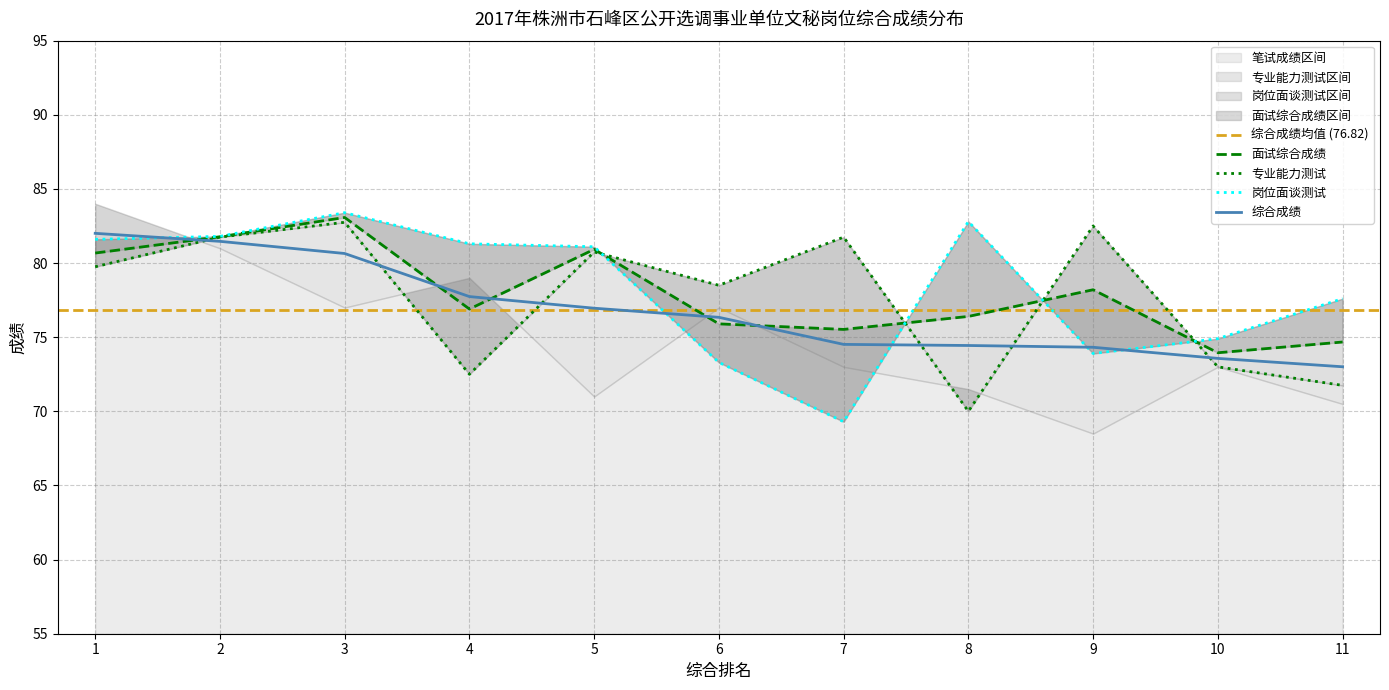

True or false: 综合成绩 and 面试综合成绩 cross at least once.

True